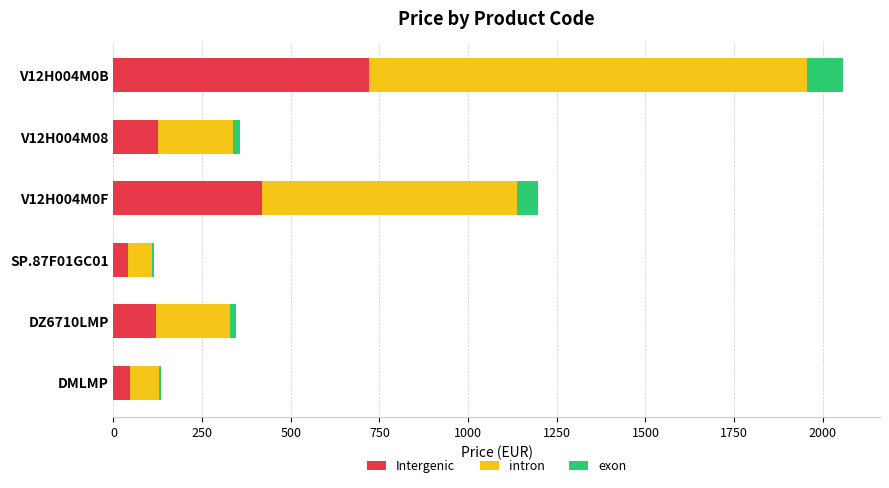

True or false: Intergenic has a value of 120.7 at DZ6710LMP.

True